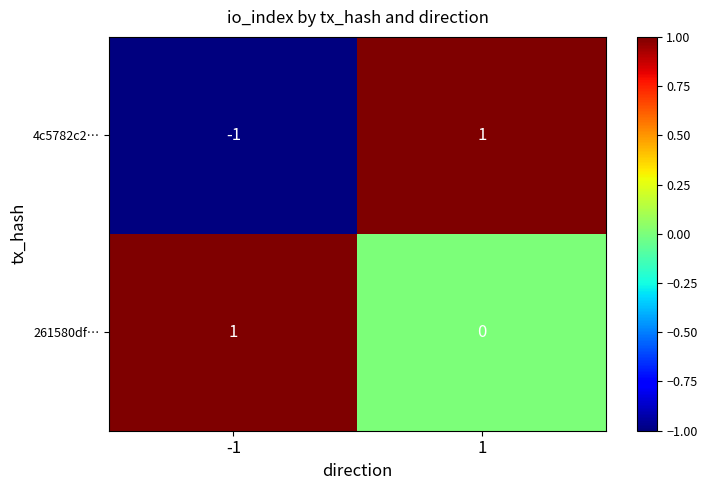

What is the maximum value shown in the chart?

1